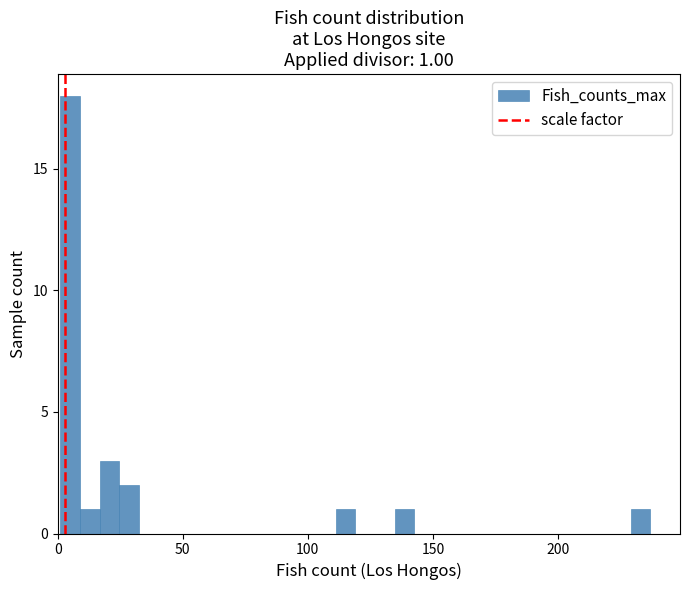

Around what value on the x-axis is the tallest bar? Give the approximate position of its centre, as read against the axis.

5